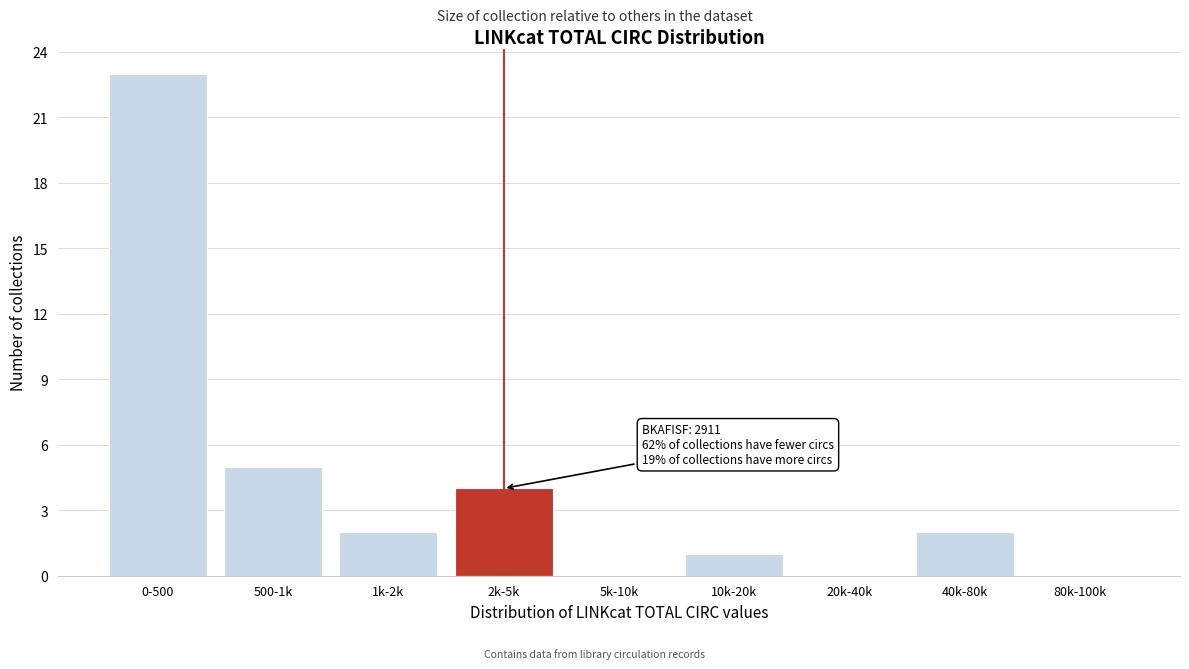

Reading left to right, list all the values displayed in this chart.

0-500=23	500-1k=5	1k-2k=2	2k-5k=4	5k-10k=0	10k-20k=1	20k-40k=0	40k-80k=2	80k-100k=0